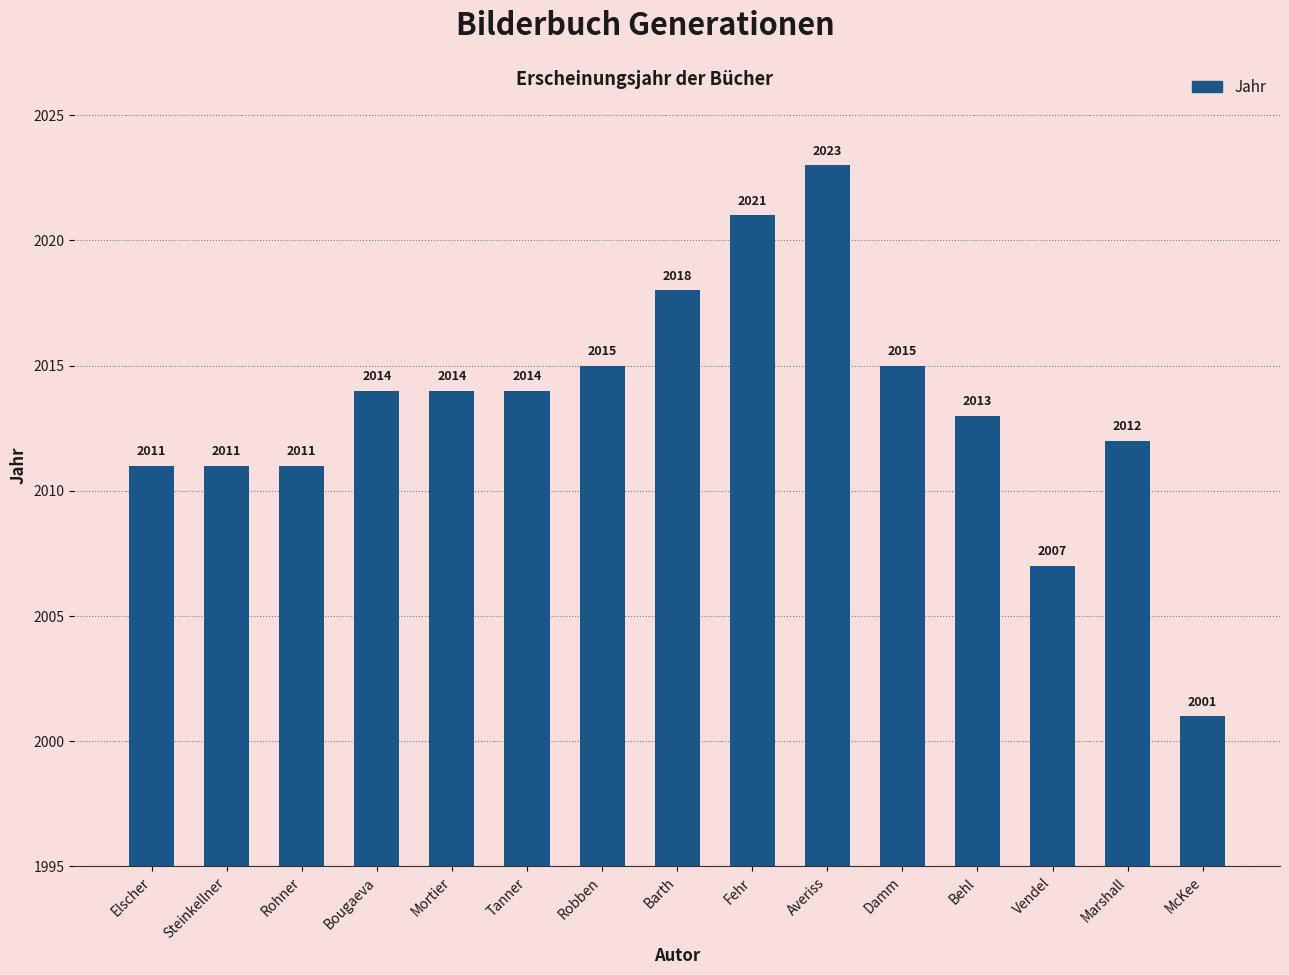

The value at McKee is 2001. True or false?

True